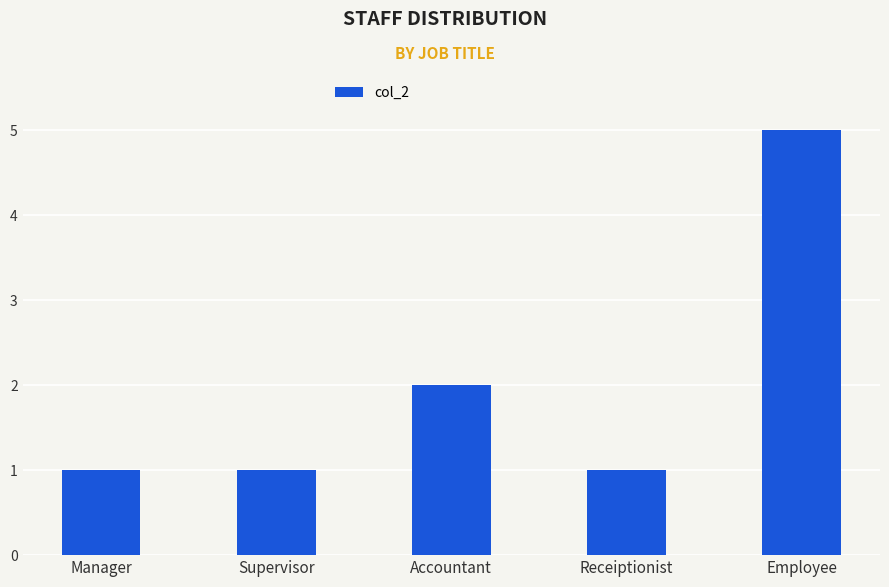

Is it true that the value at Accountant is 1?

False